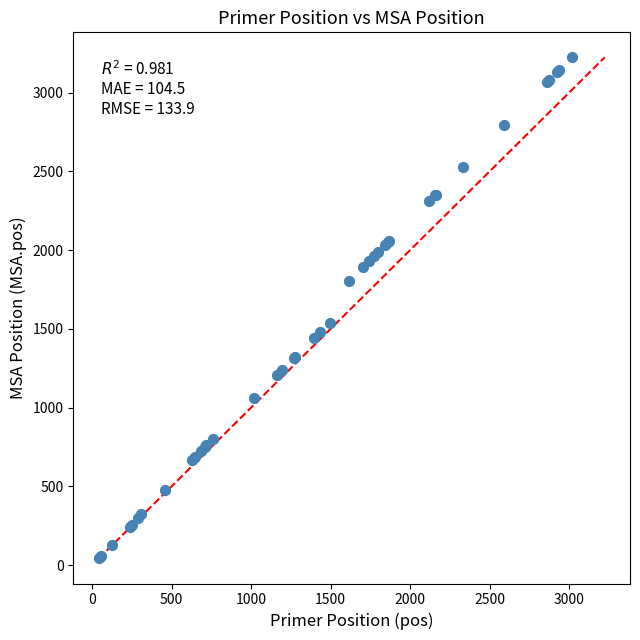

What Y value in the scatter plot is closest to 1634?

1537